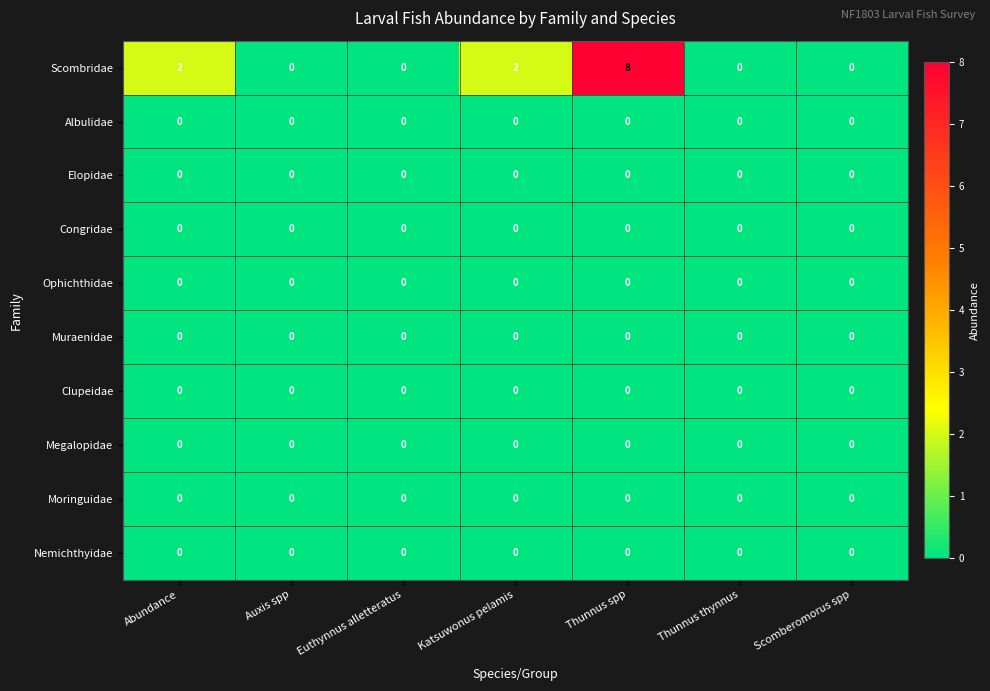

Between Katsuwonus pelamis and Thunnus spp, which series saw the biggest shift?

Scombridae